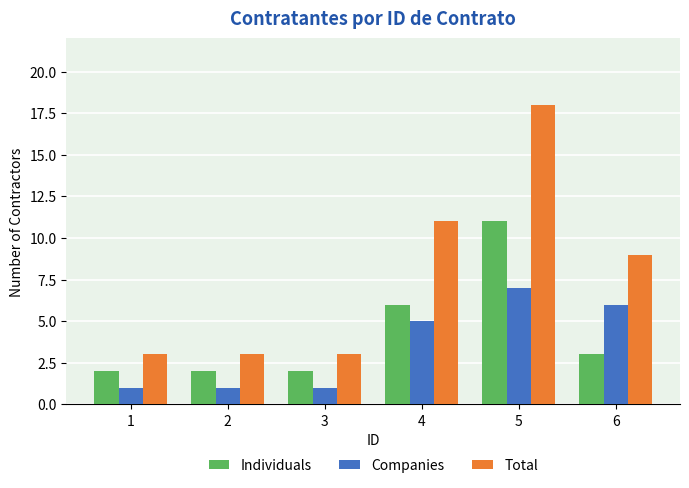

List the series in order of their overall mean, highest first.

Total, Individuals, Companies